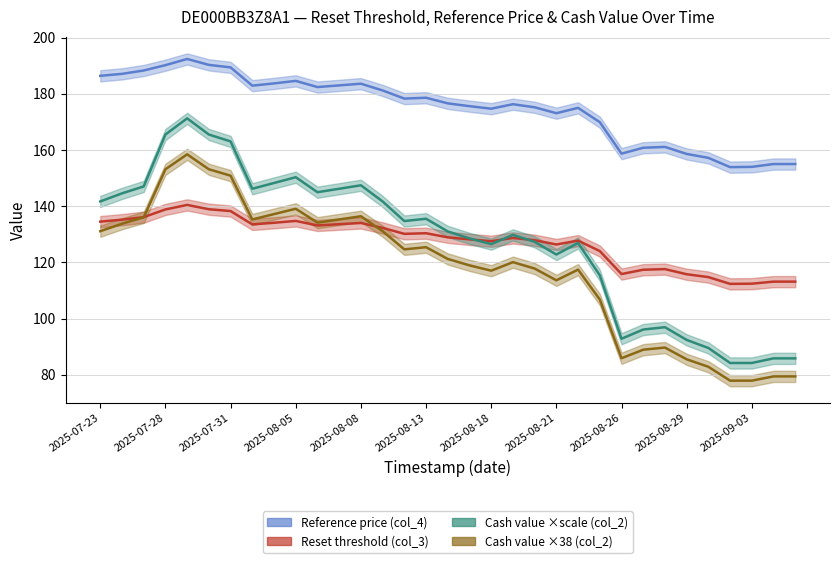

At how many categories does at least one series exceed 165?

24